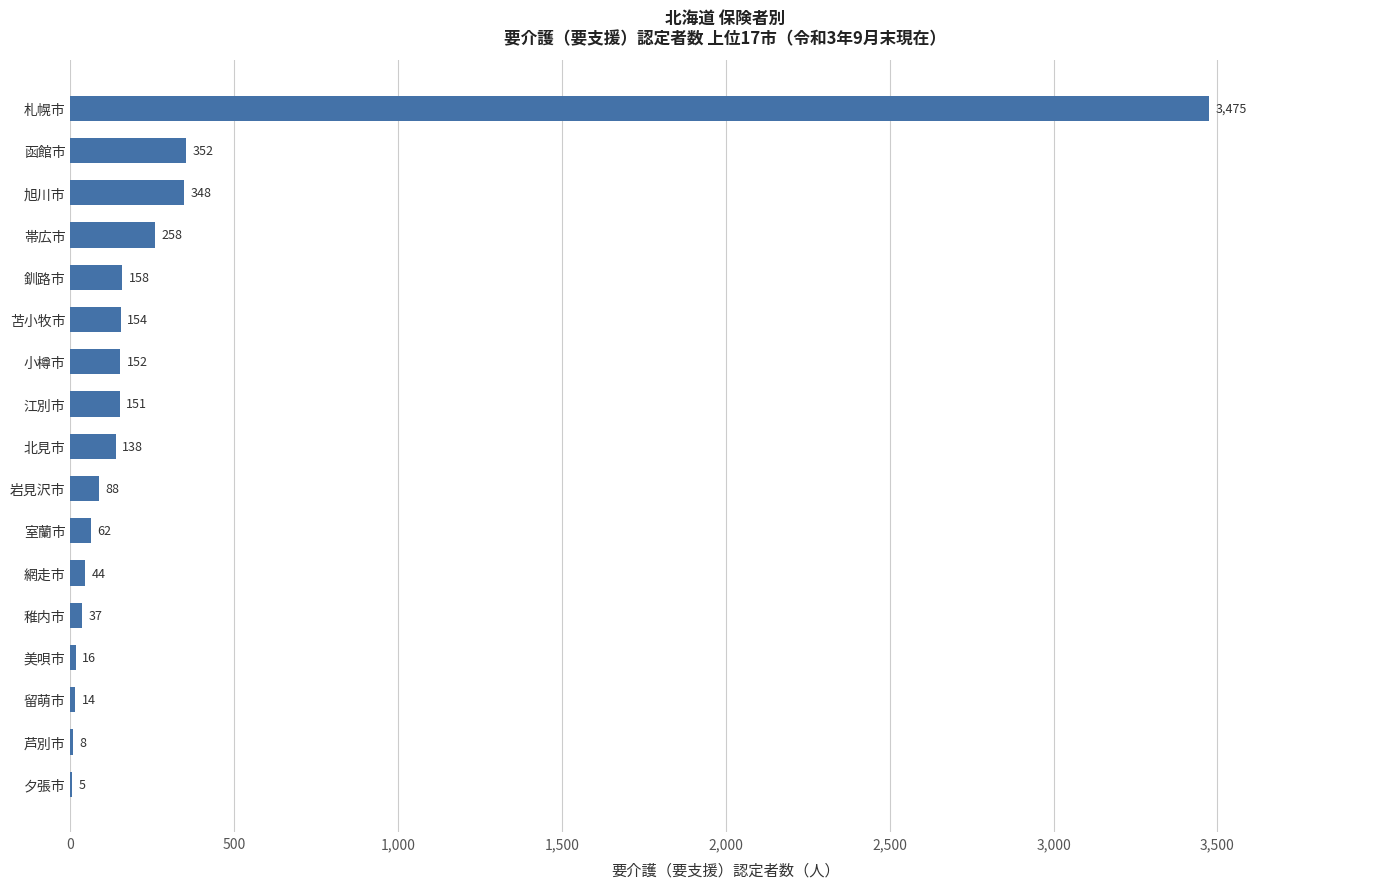

Is it true that the value at 函館市 is 167?

False